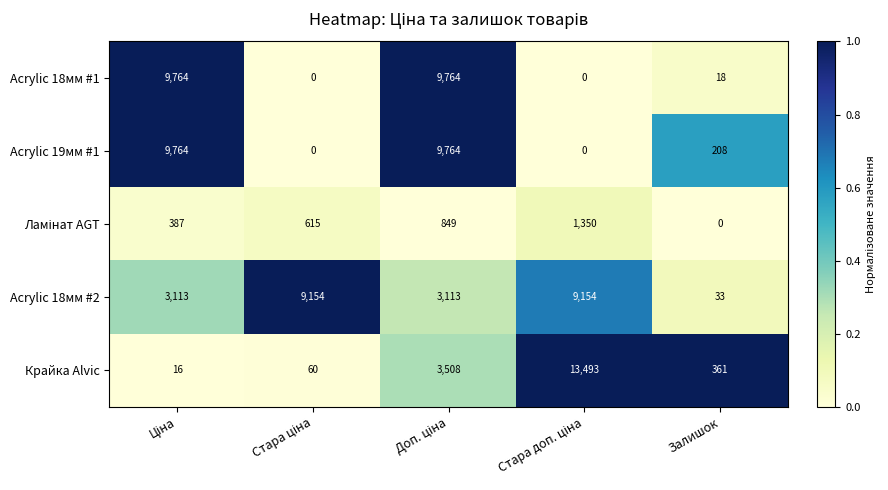

What is the total value across all series at Залишок?

620